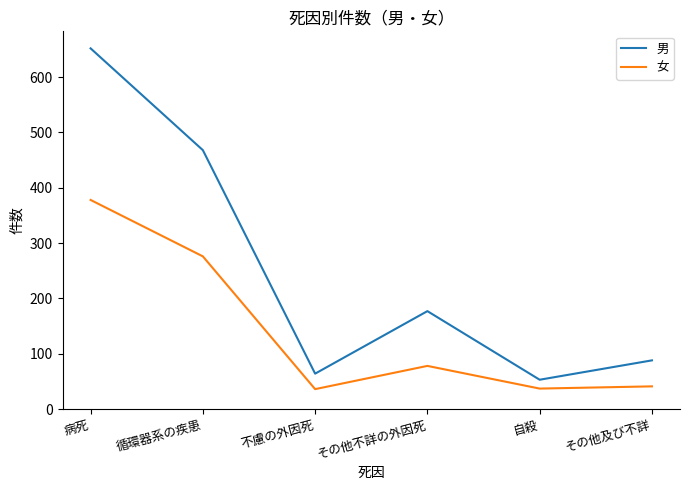

True or false: 女 and 男 cross at least once.

False